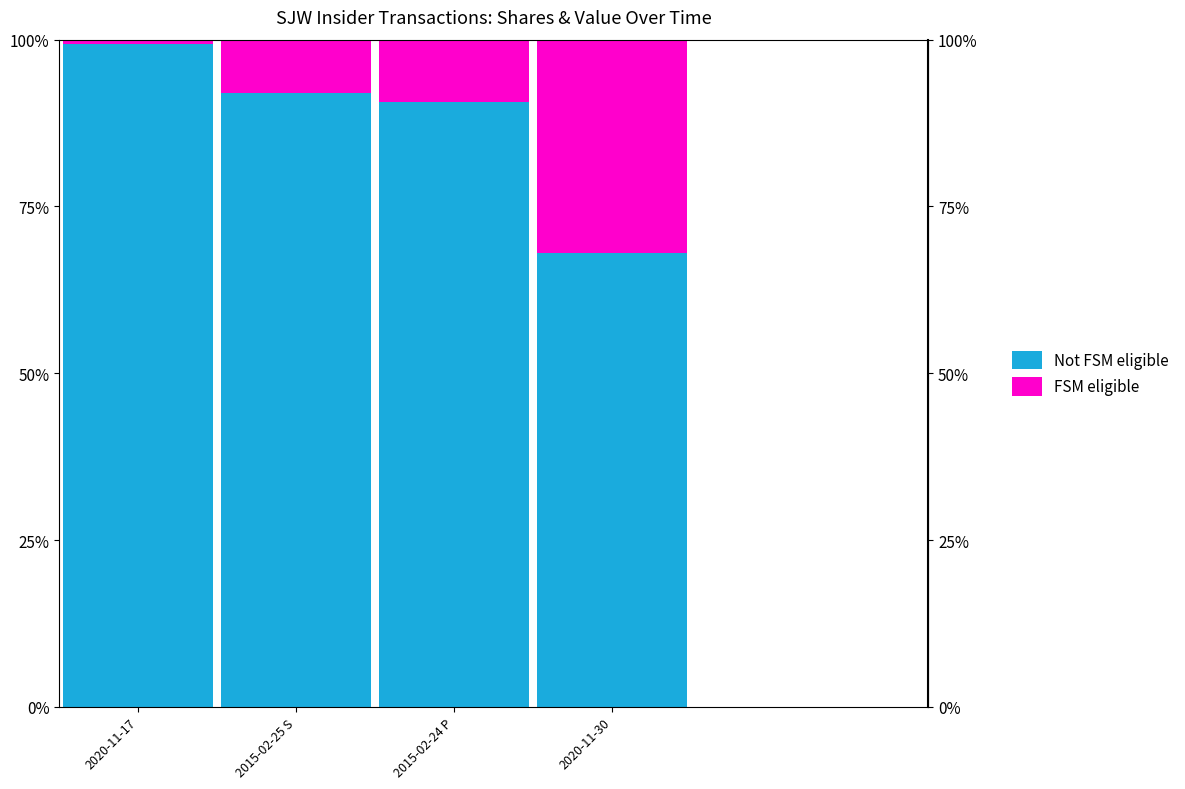

How many series are shown in this chart?

2